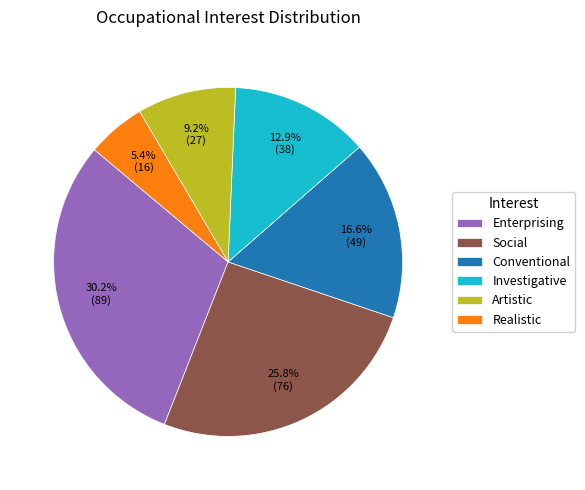

To the nearest percent, what is the combined percentage of Investigative and Conventional?

29%